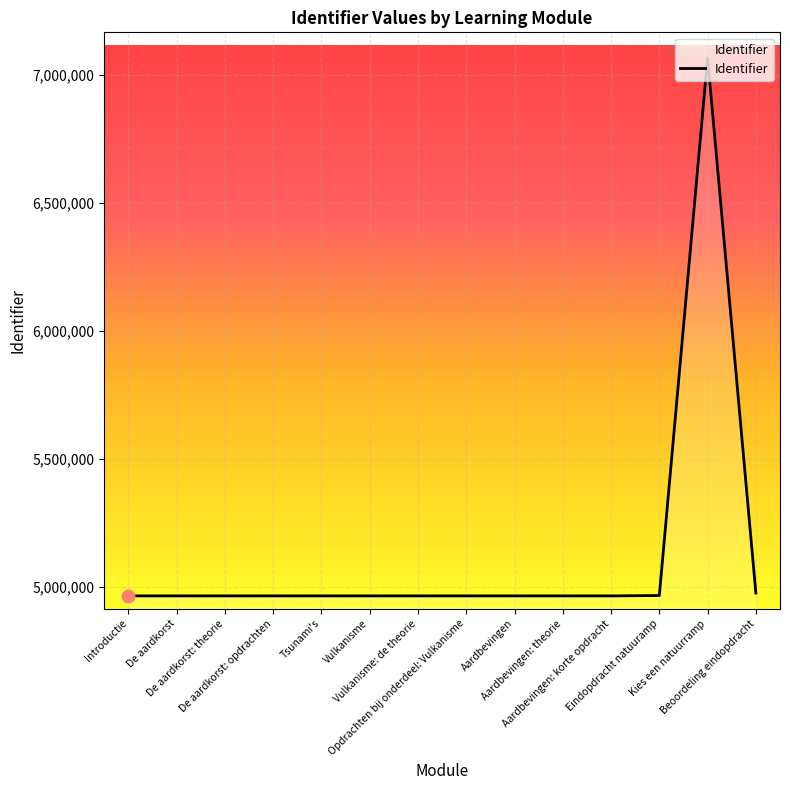

What is the change in value from Tsunami's to Eindopdracht natuuramp?

+1374